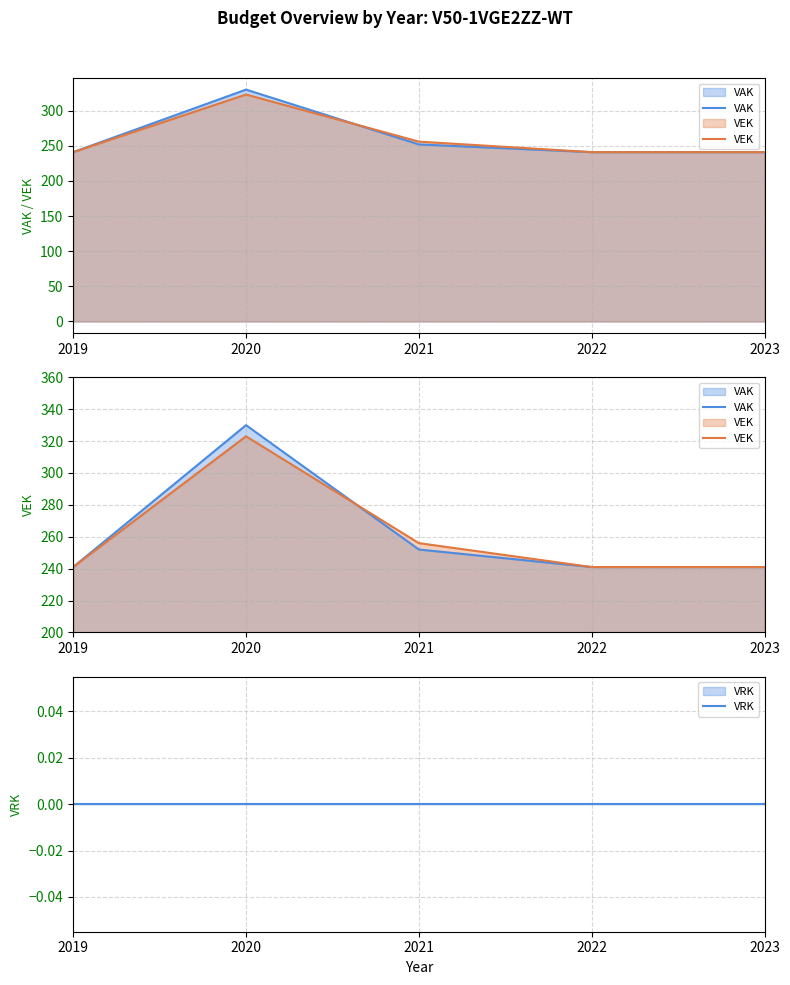

Count the VAK values in the range 241 to 252.

4